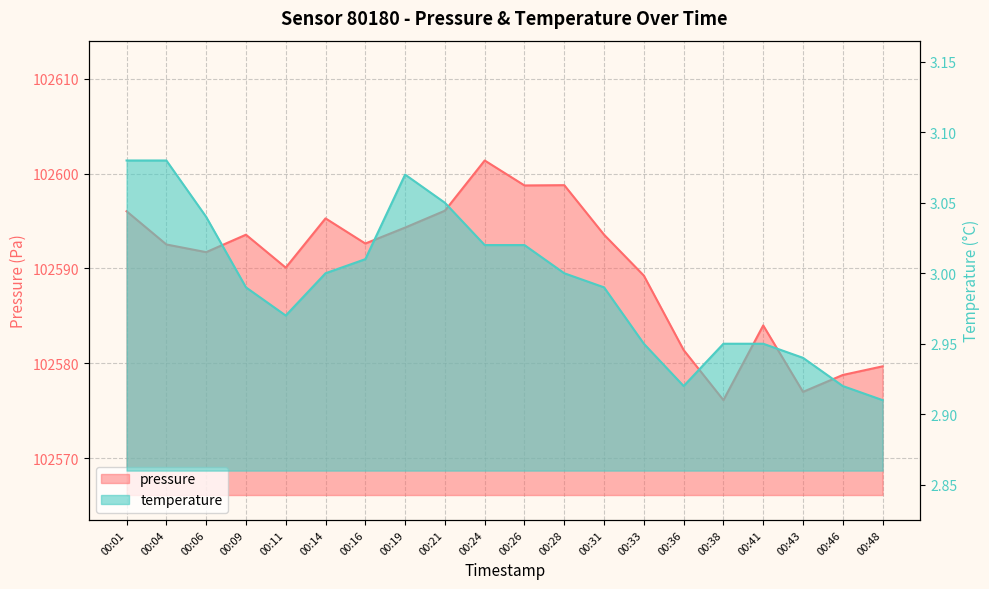

Where is the first local minimum for temperature?

00:11